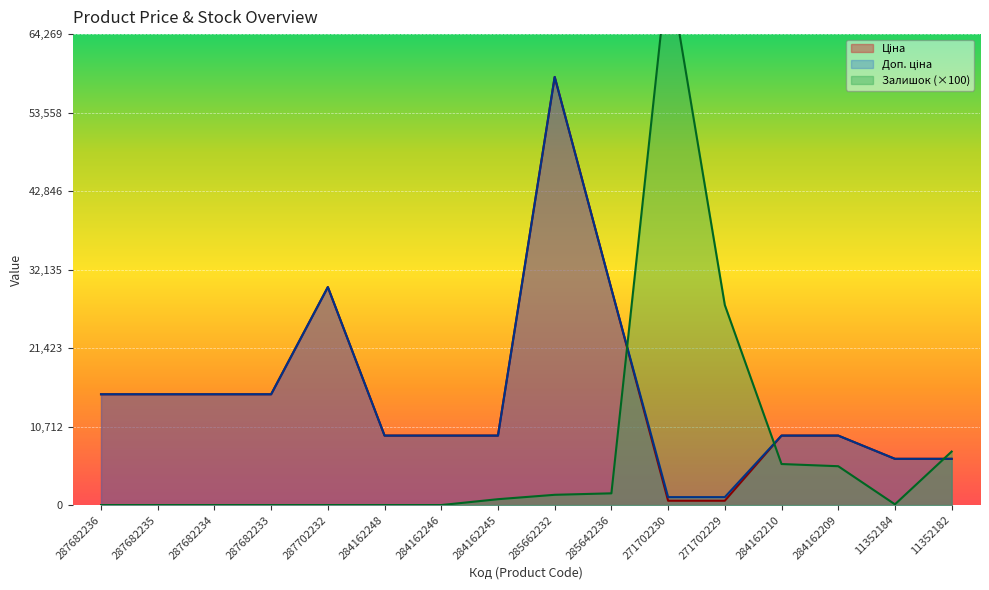

At which category does the chart reach its peak across all series?

271702230